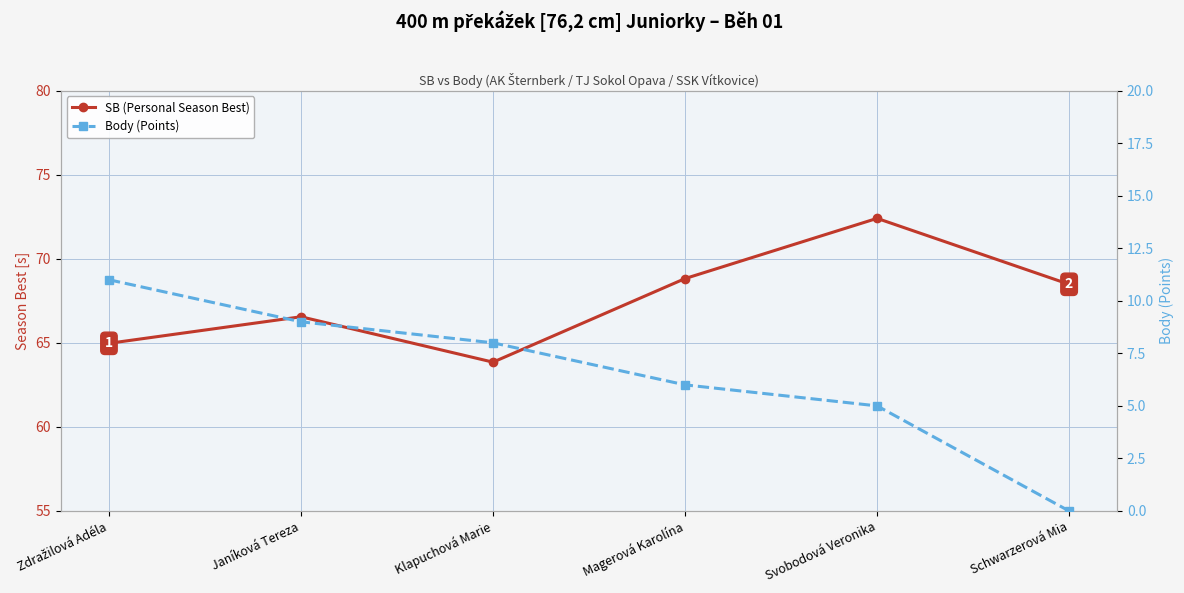

Rank the categories by SB (Personal Season Best) value from lowest to highest.

Klapuchová Marie, Zdražilová Adéla, Janíková Tereza, Schwarzerová Mia, Magerová Karolína, Svobodová Veronika